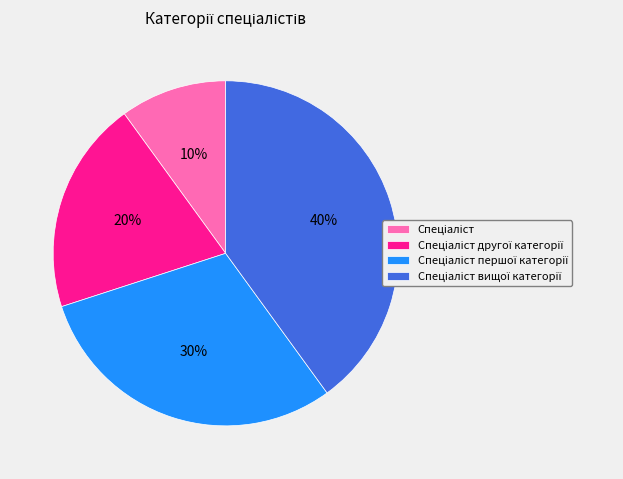

To the nearest percent, what is the difference between the largest and smallest slice percentages?

30%